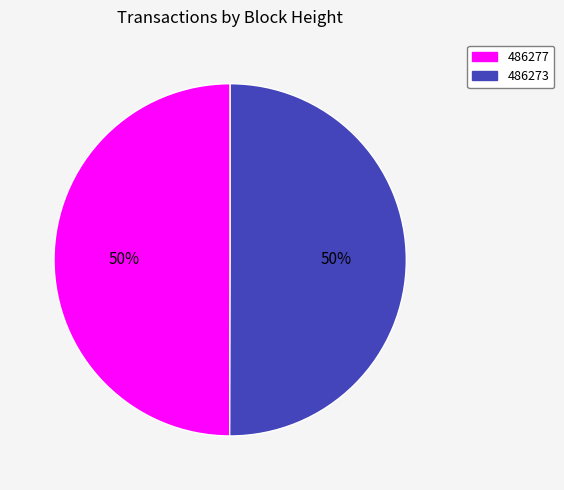

Is it true that 486273 is 50% of the pie?

True